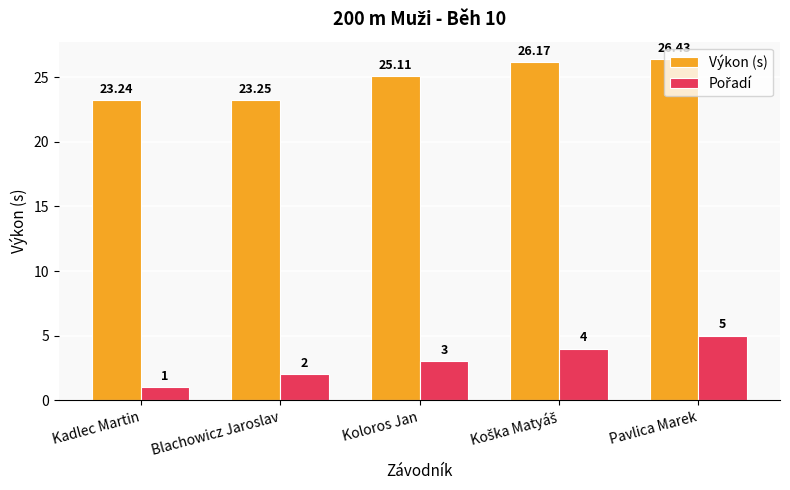

At how many categories does at least one series exceed 10?

5